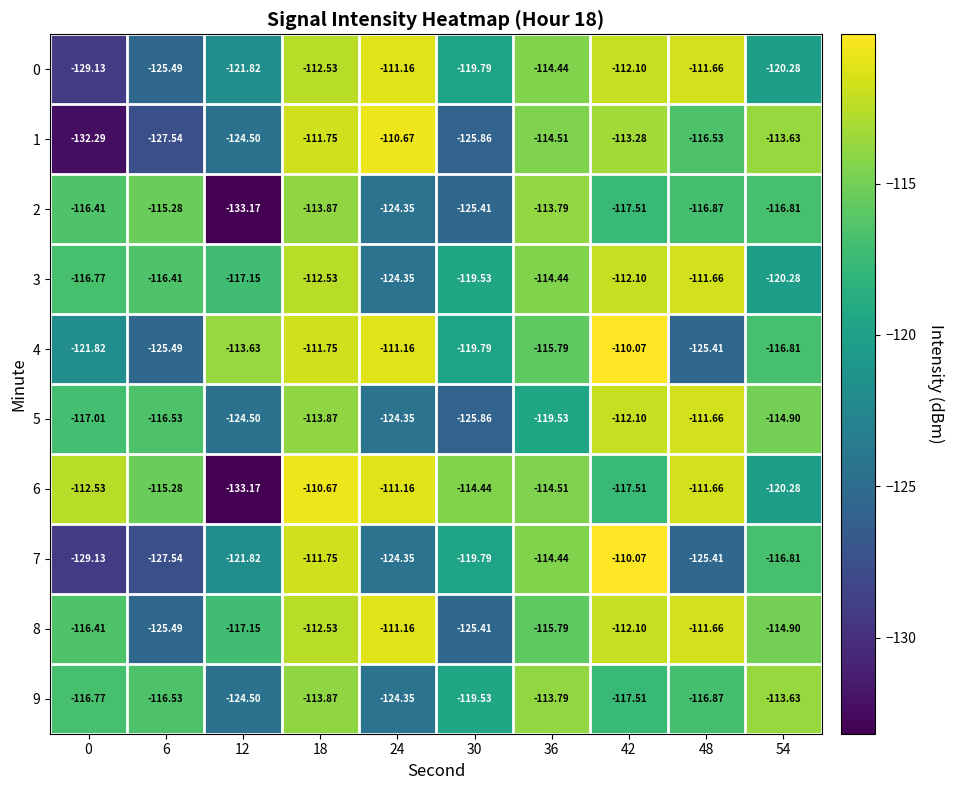

At 30, list the series in order from smallest to largest.

1, 5, 2, 8, 0, 4, 7, 3, 9, 6